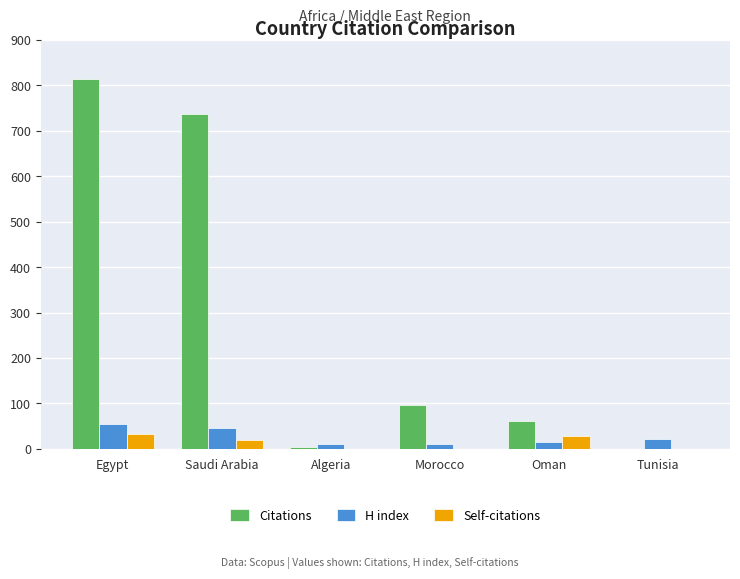

True or false: Self-citations has a value of 0 at Algeria.

True